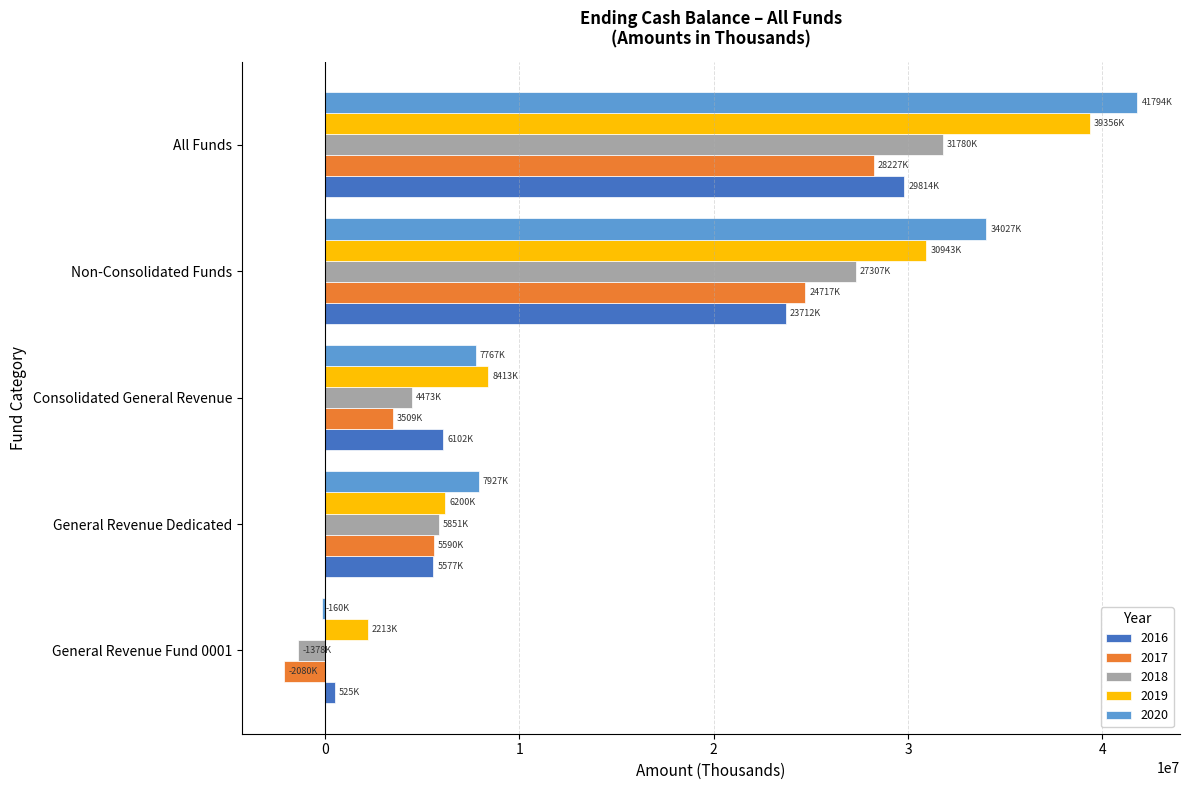

Which series has the largest range (max minus min)?

2020